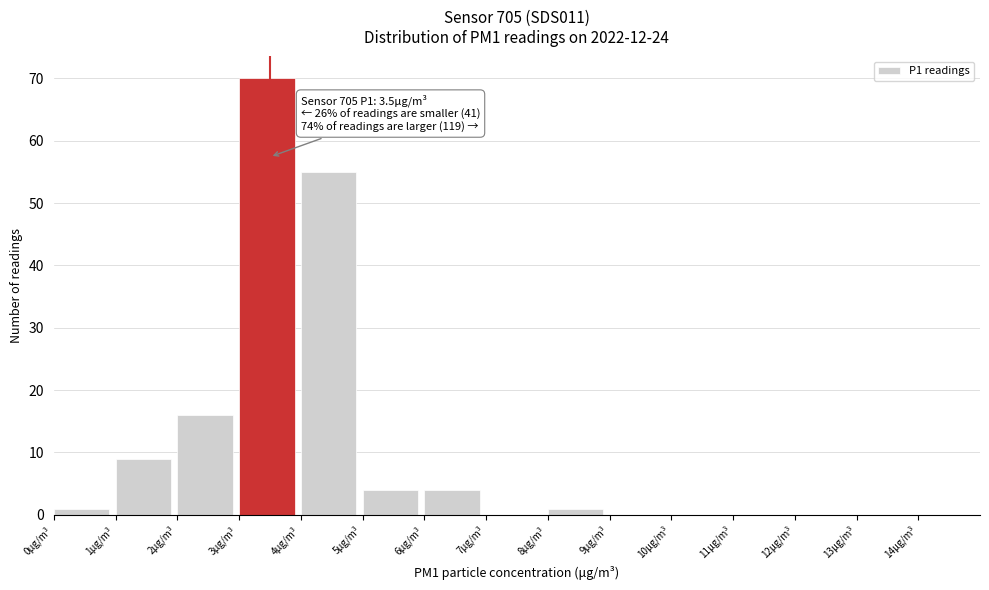

Which range on the x-axis has the tallest bar?

3 to 4